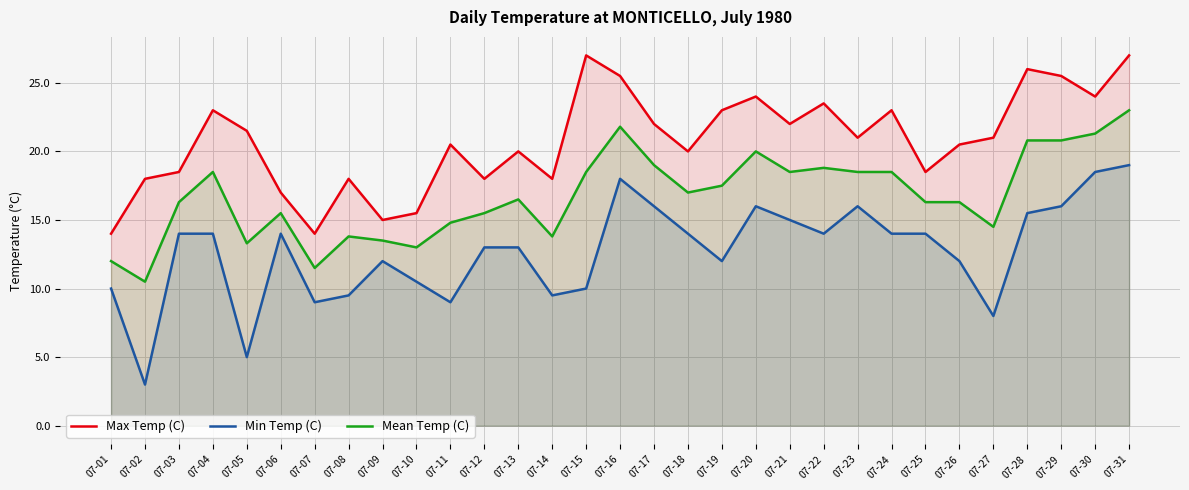

List the series in order of their overall mean, lowest first.

Min Temp (C), Mean Temp (C), Max Temp (C)